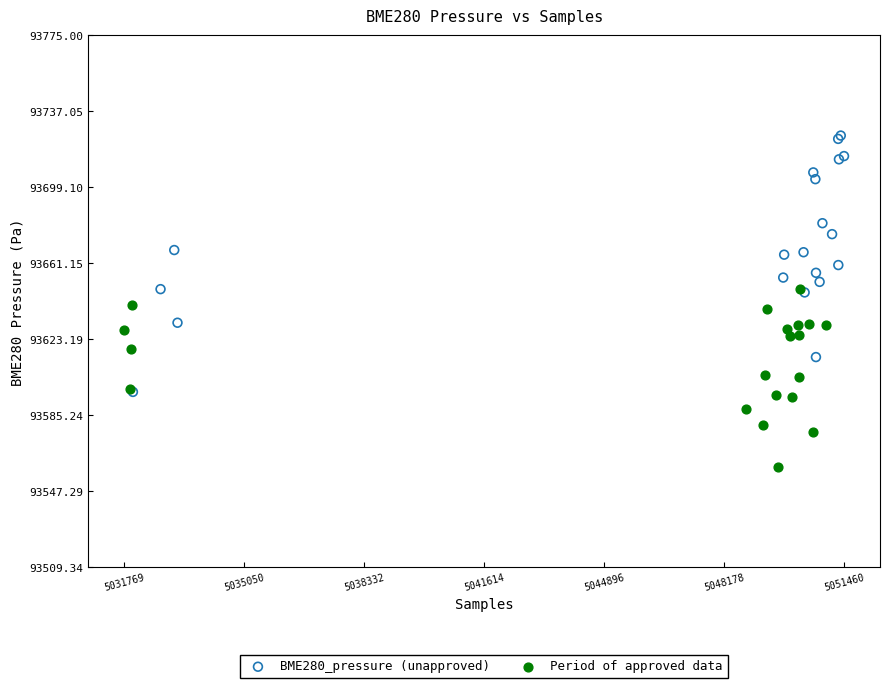

Which series contains the highest Y value?

BME280_pressure (unapproved)